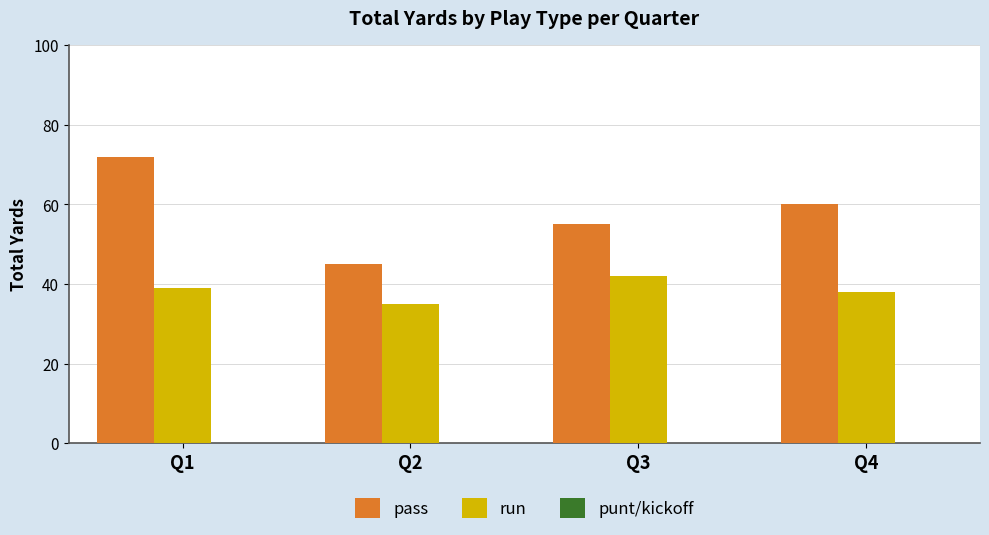

What value does the run series have at Q3?

42